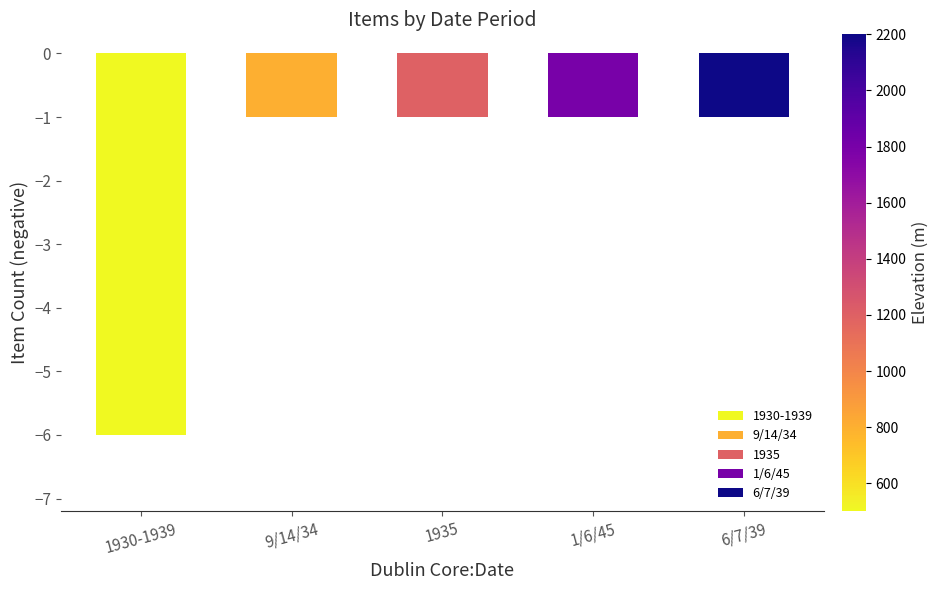

Is it true that the value at 1930-1939 is -2?

False